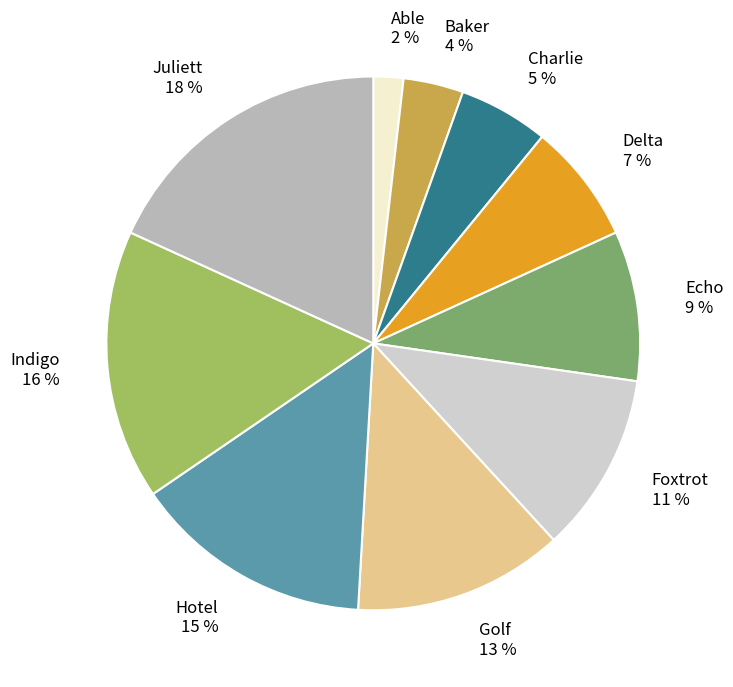

To the nearest percent, what is the combined percentage of Delta and Foxtrot?

18%